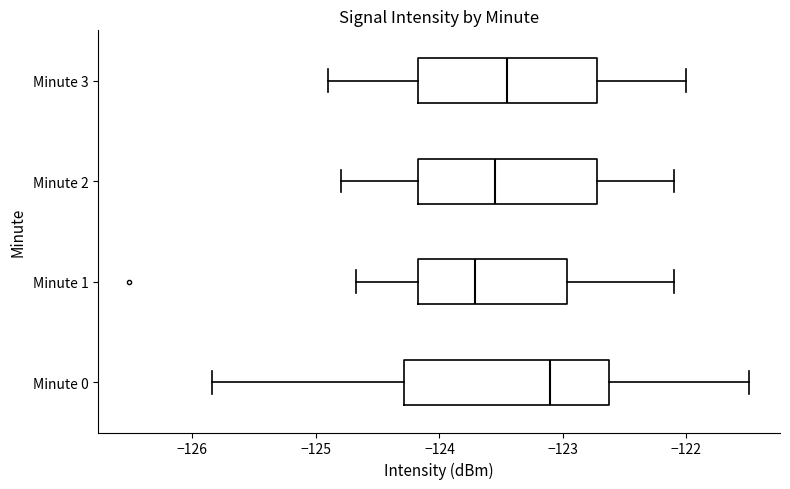

Reading bottom to top, transcribe this box plot: for each box, give where its median line is, the range the box spans, and where its two whiskers end, as read against the x-axis. The values are not printed on the chart, so give them approximately, as read against the axis.

Minute 0: median -123.1, box -124.3 to -122.6, whiskers -125.8 to -121.5
Minute 1: median -123.7, box -124.2 to -123.0, whiskers -124.7 to -122.1
Minute 2: median -123.5, box -124.2 to -122.7, whiskers -124.8 to -122.1
Minute 3: median -123.4, box -124.2 to -122.7, whiskers -124.9 to -122.0